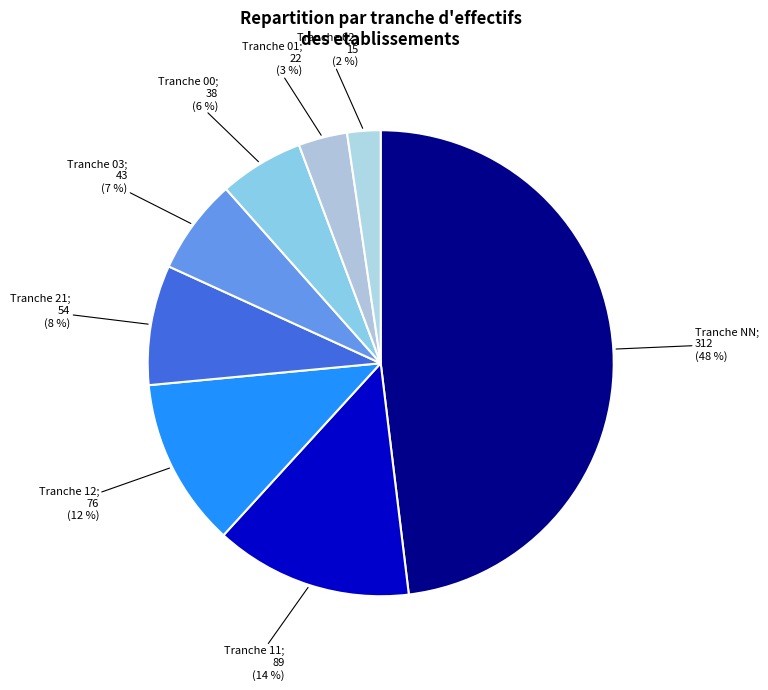

Rank the categories by value from lowest to highest.

02, 01, 00, 03, 21, 12, 11, NN